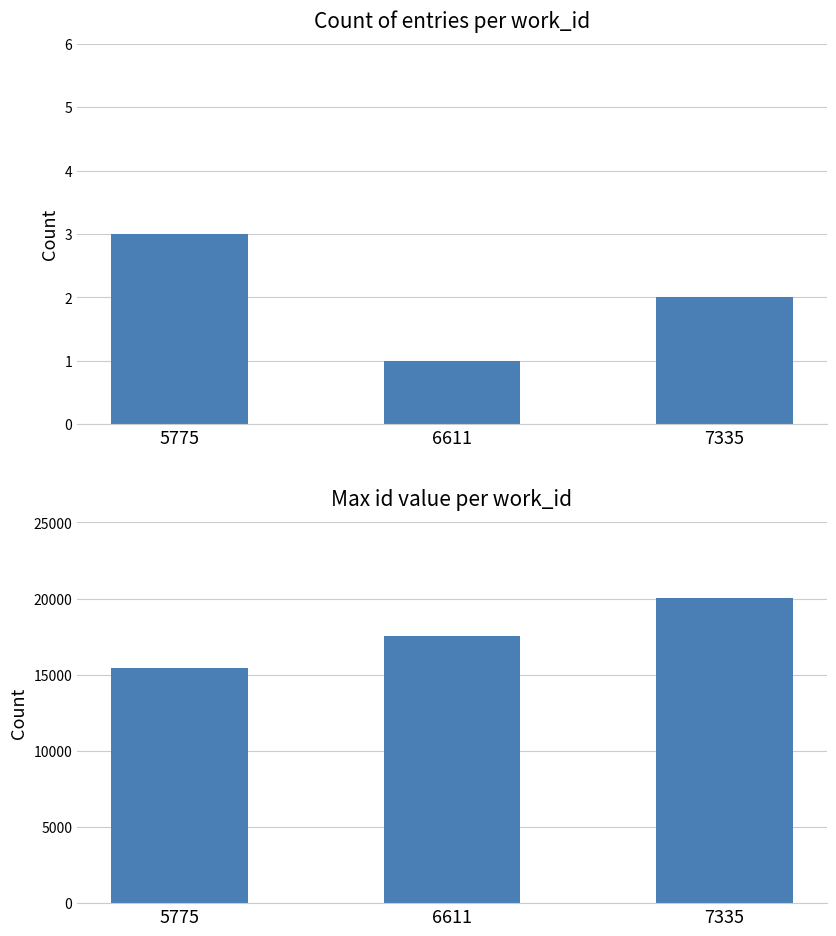

Reading left to right, transcribe all the data shown in this chart.

count: 3	1	2
max id: 15414	17530	20033